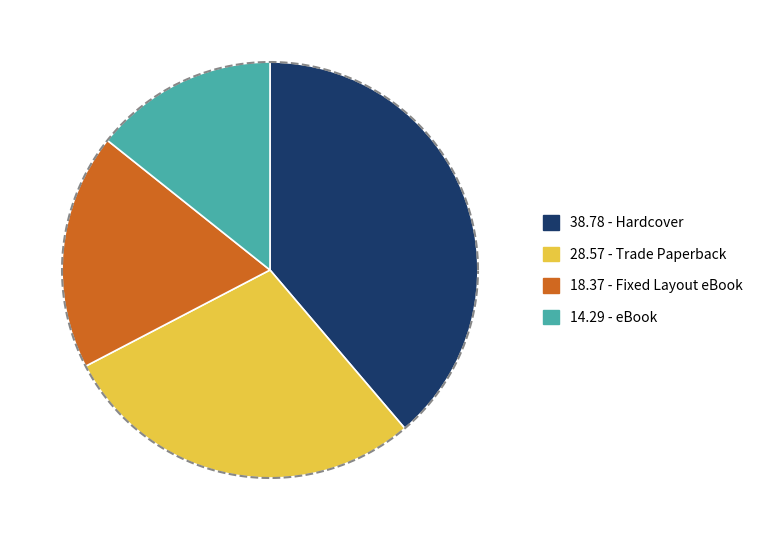

How many segments does this pie chart have?

4